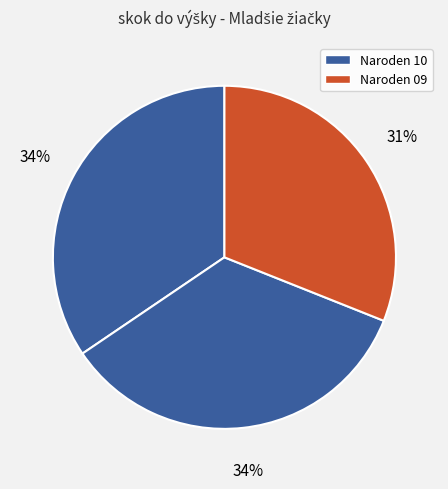

Count the number of slices in the pie.

3